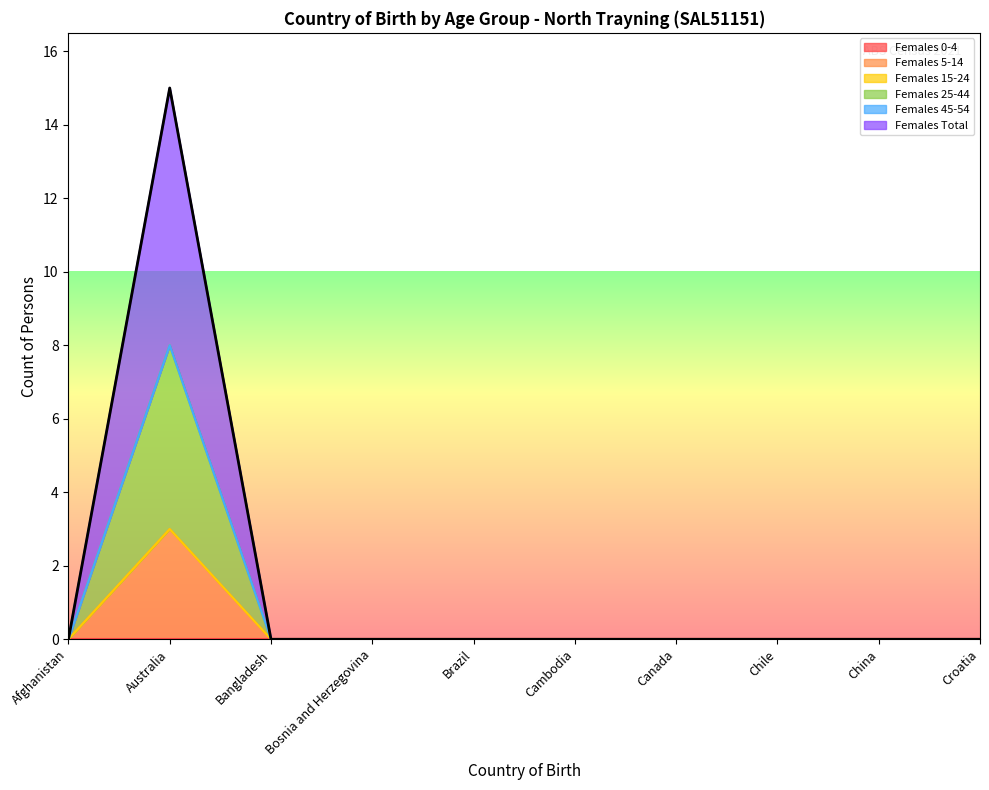

Where is Females 5-14 nearest to the value 1?

Afghanistan